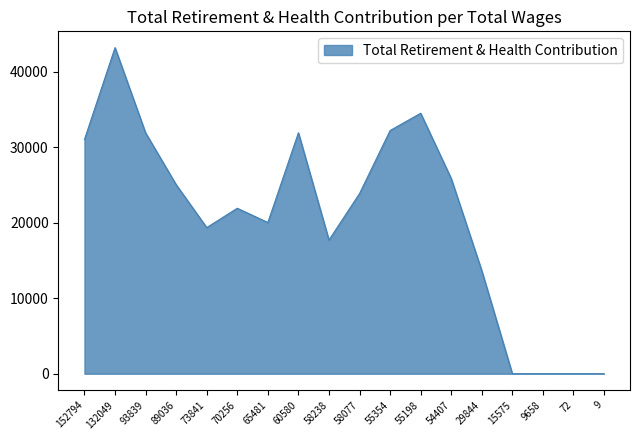

What is the average value?

20667